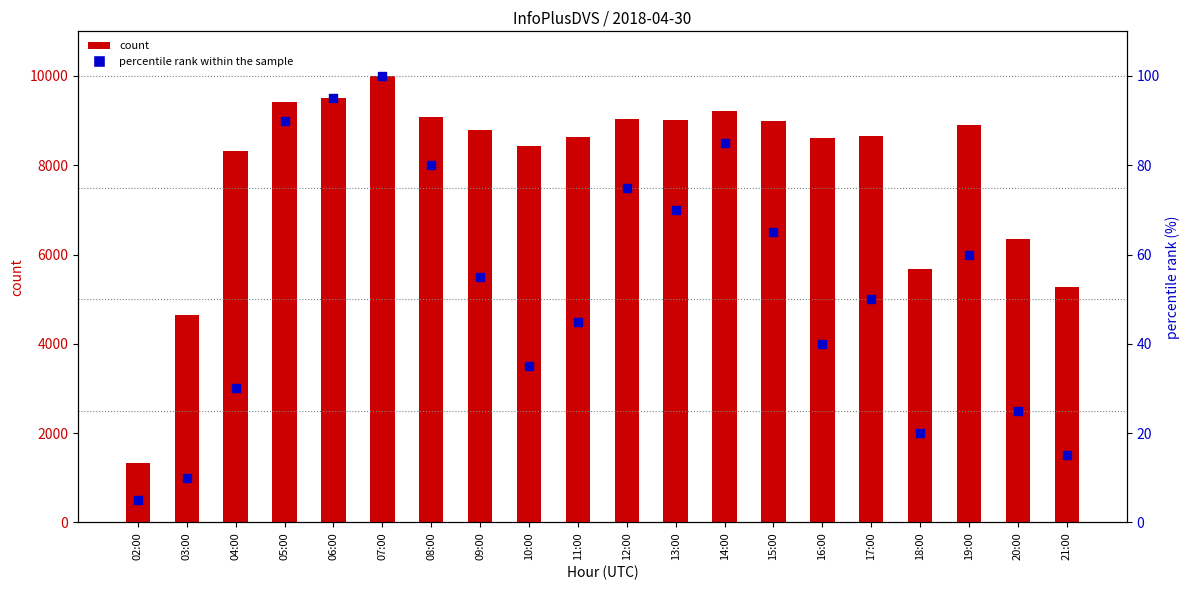

What is the total value across all series at 19:00?

8966